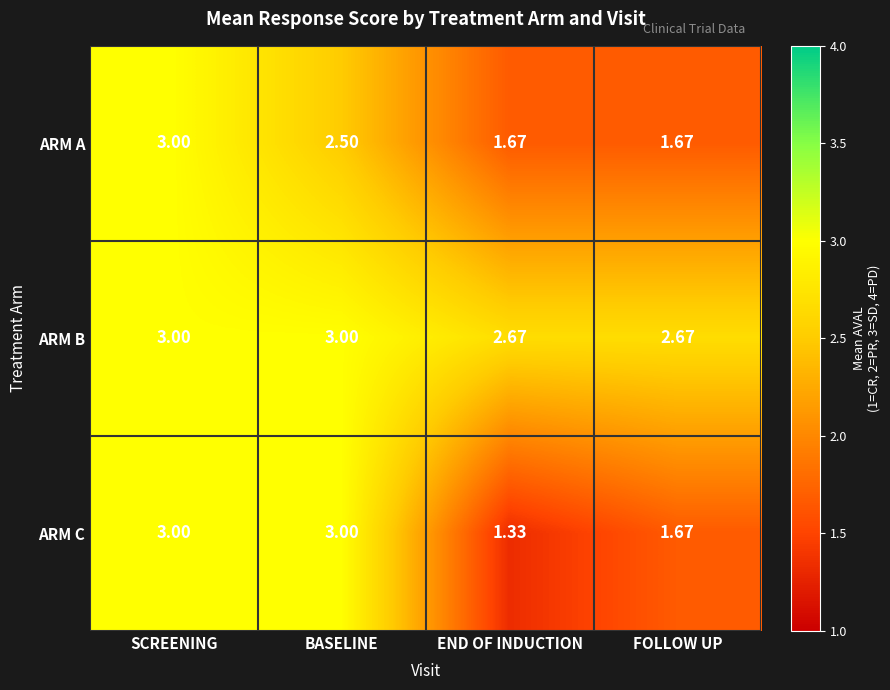

Which series has the largest range (max minus min)?

ARM C